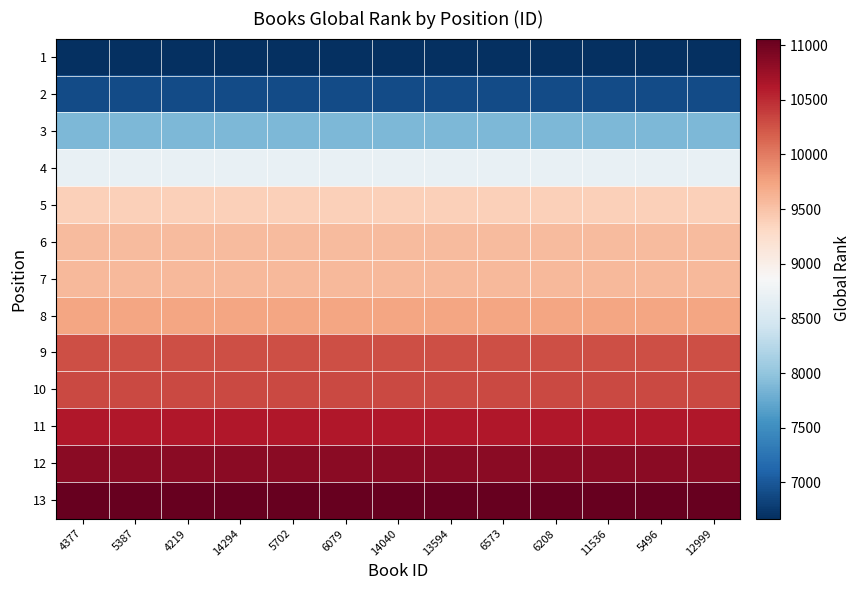

What is the greatest value displayed?

11059